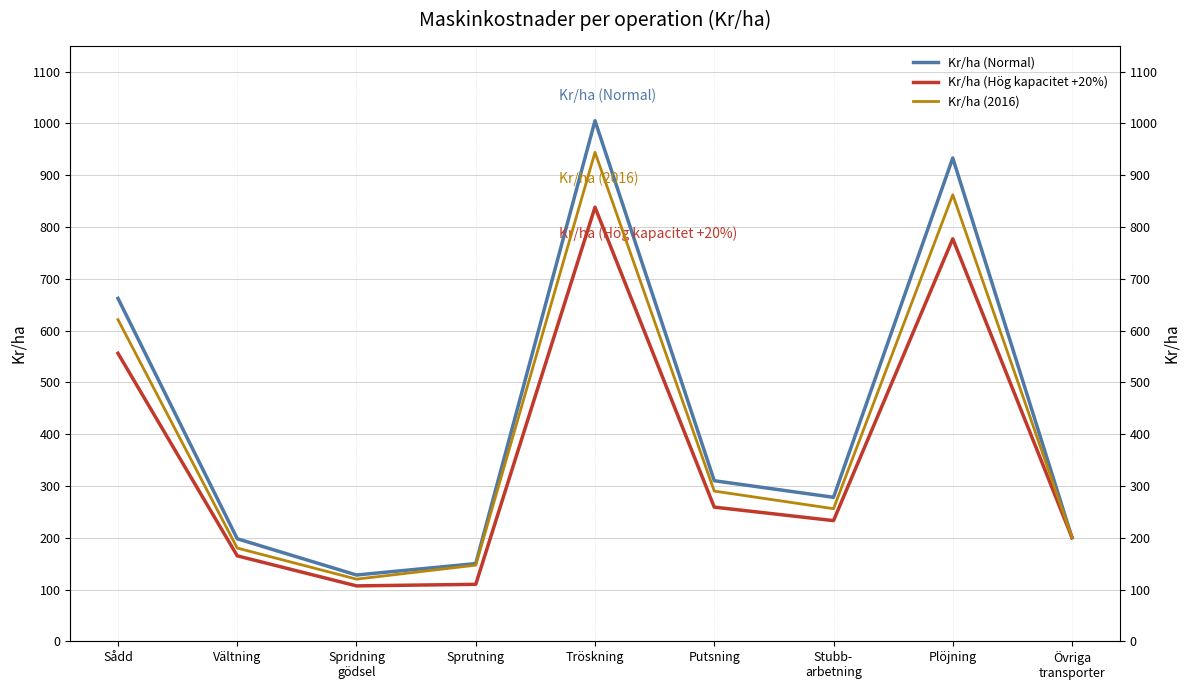

Does the chart have visible grid lines?

Yes